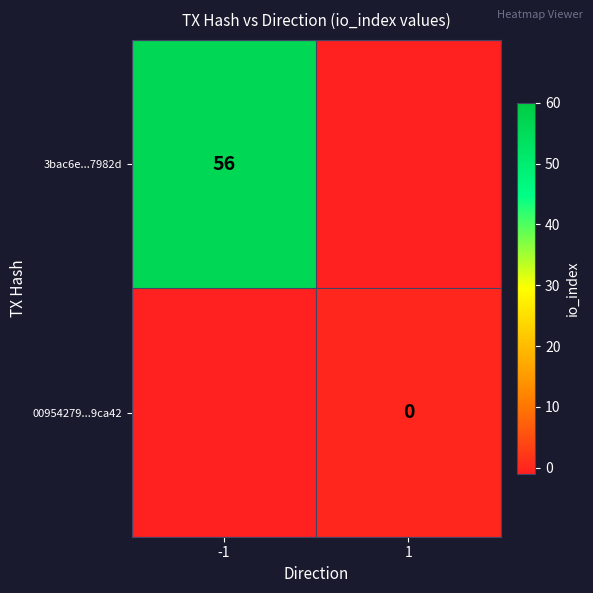

The 3bac6e...7982d series shows 56 at -1. True or false?

True